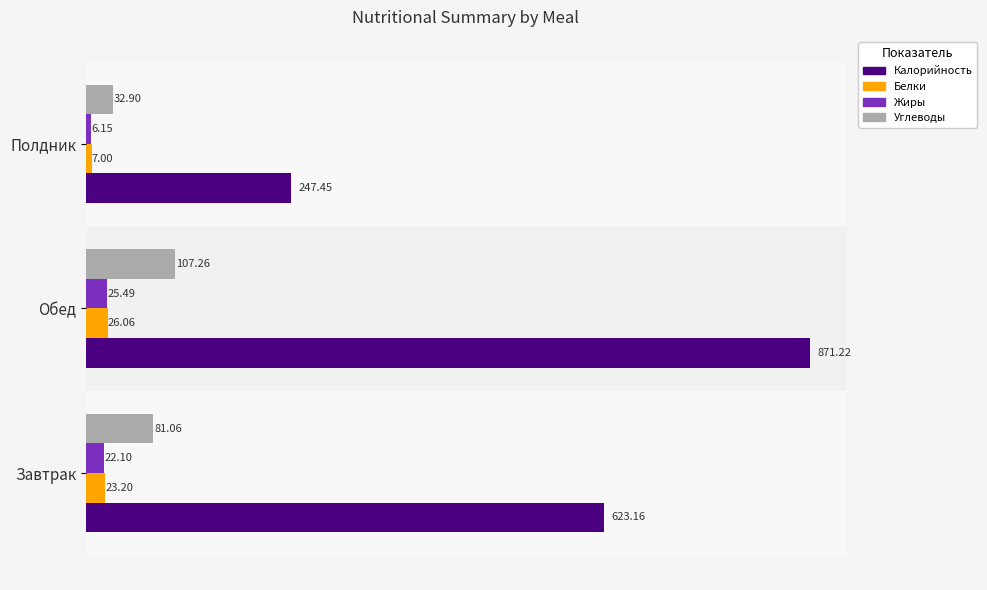

Which label corresponds to the smallest value in the chart?

Полдник